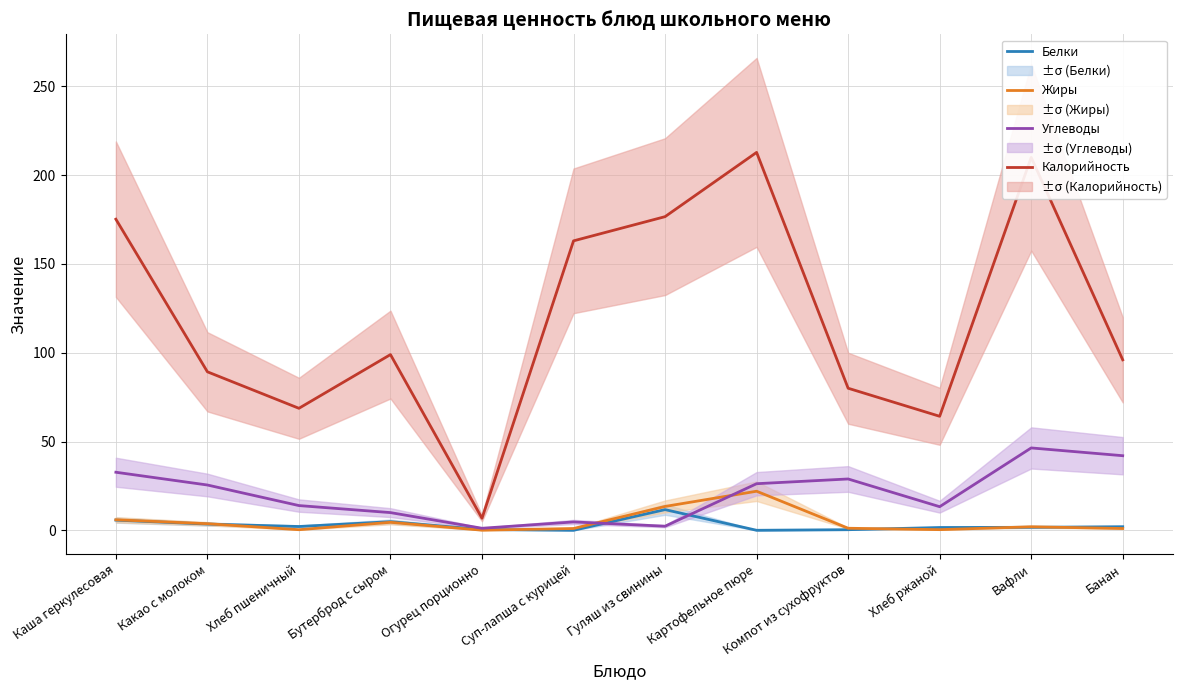

What is the total value across all series at Суп-лапша с курицей?

168.7